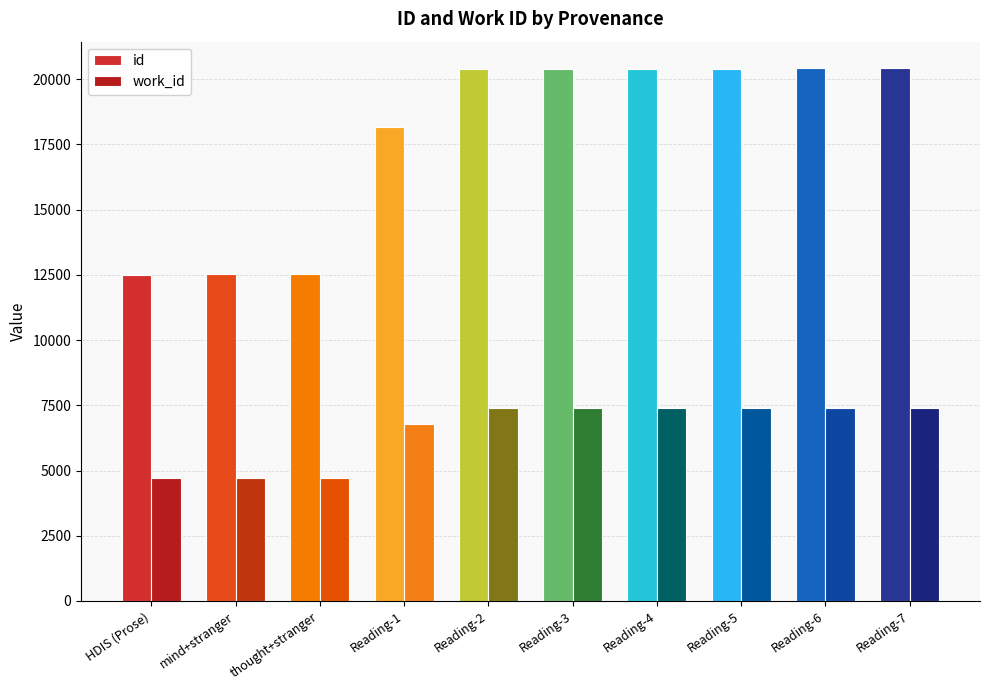

What is the sum of all work_id values?

65386